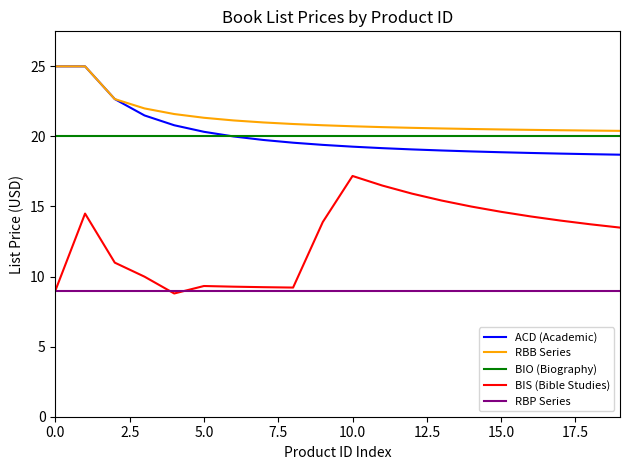

What is the lowest value of the ACD (Academic) series?

18.7